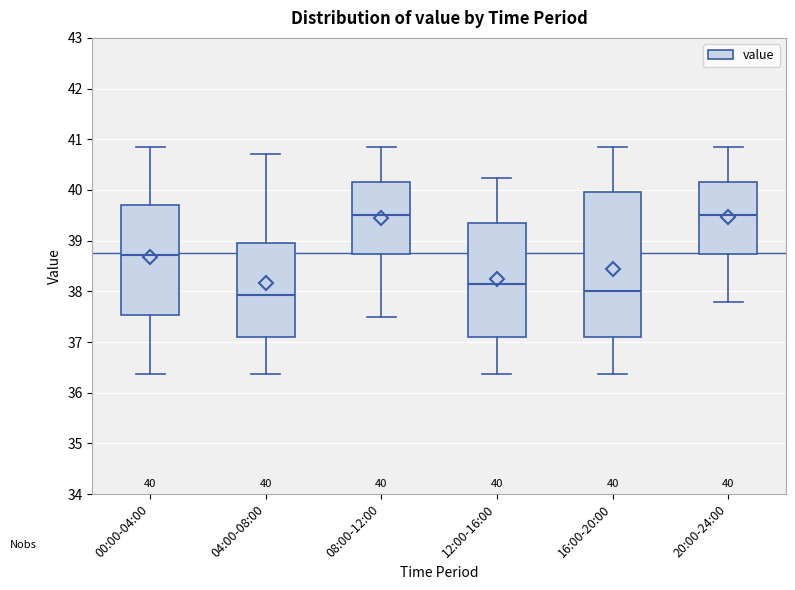

Which box is the tallest, from its lower edge to its upper edge?

16:00-20:00